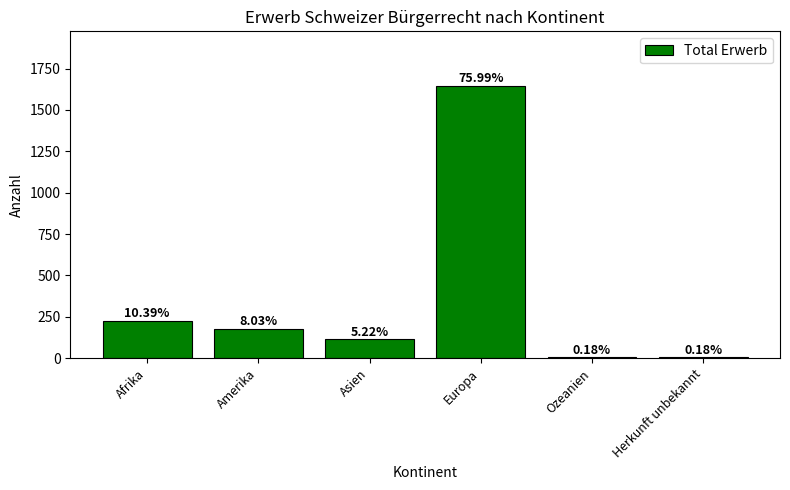

What is the average value?

361